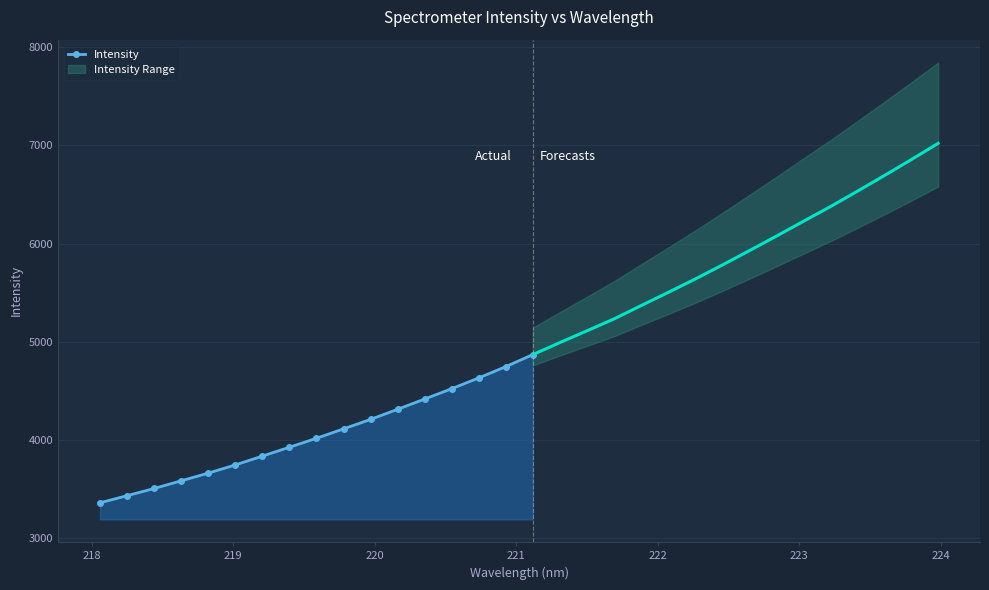

What is the highest value of the Intensity series?

4869.7